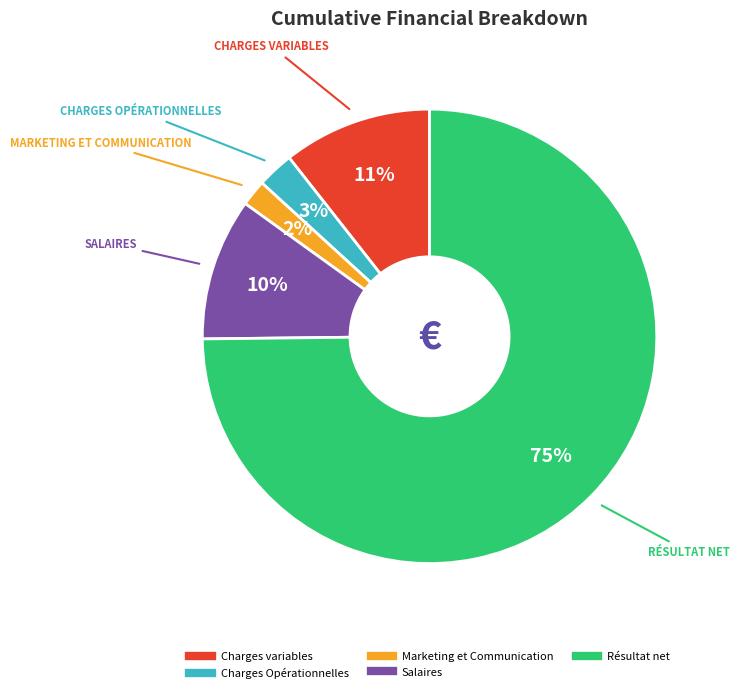

Is there any slice that represents more than half of the pie?

Yes